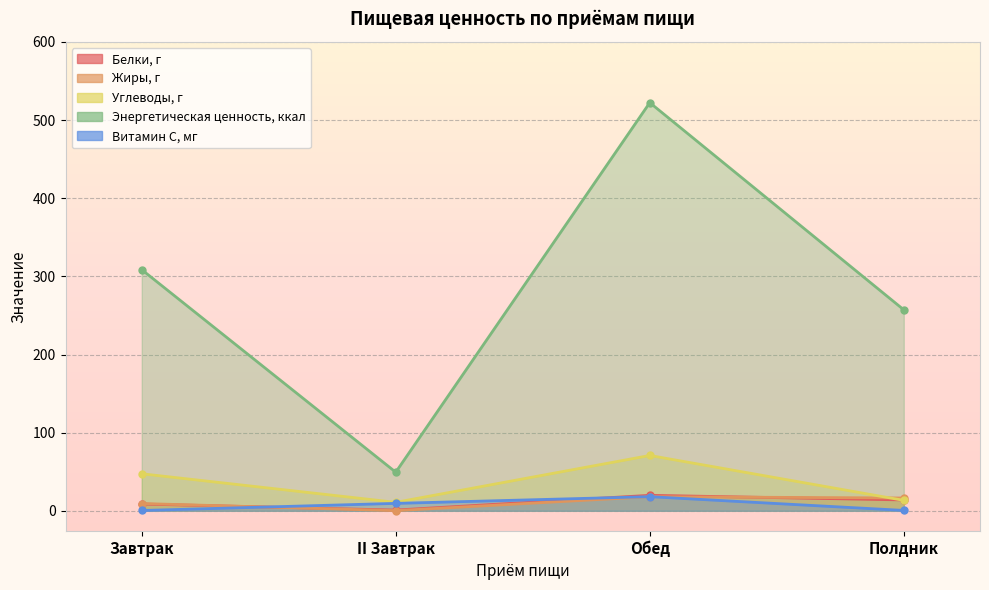

Reading left to right, what are all the values shown in this chart?

Белки, г: 8.6	0.9	19.8	13.9
Жиры, г: 9.3	0.2	18.0	16.4
Углеводы, г: 47.4	10.8	70.8	13.3
Энергетическая ценность, ккал: 308.6	49.4	522.3	257.2
Витамин С, мг: 0.4	9.5	18.1	0.5